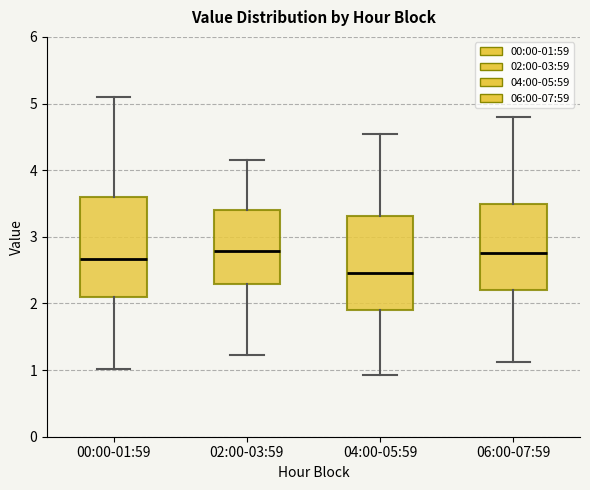

Which box has the lowest median line?

04:00-05:59